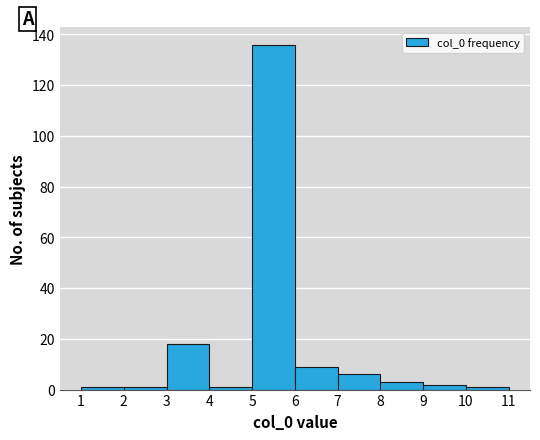

Reading left to right, transcribe this chart: for each bar, give the range it covers on the x-axis and its height. The values are not printed on the chart, so give them approximately, as read against the axis.

1 to 2: under 2
2 to 3: under 2
3 to 4: 18
4 to 5: under 2
5 to 6: 136
6 to 7: 10
7 to 8: 6
8 to 9: 4
9 to 10: 2
10 to 11: under 2